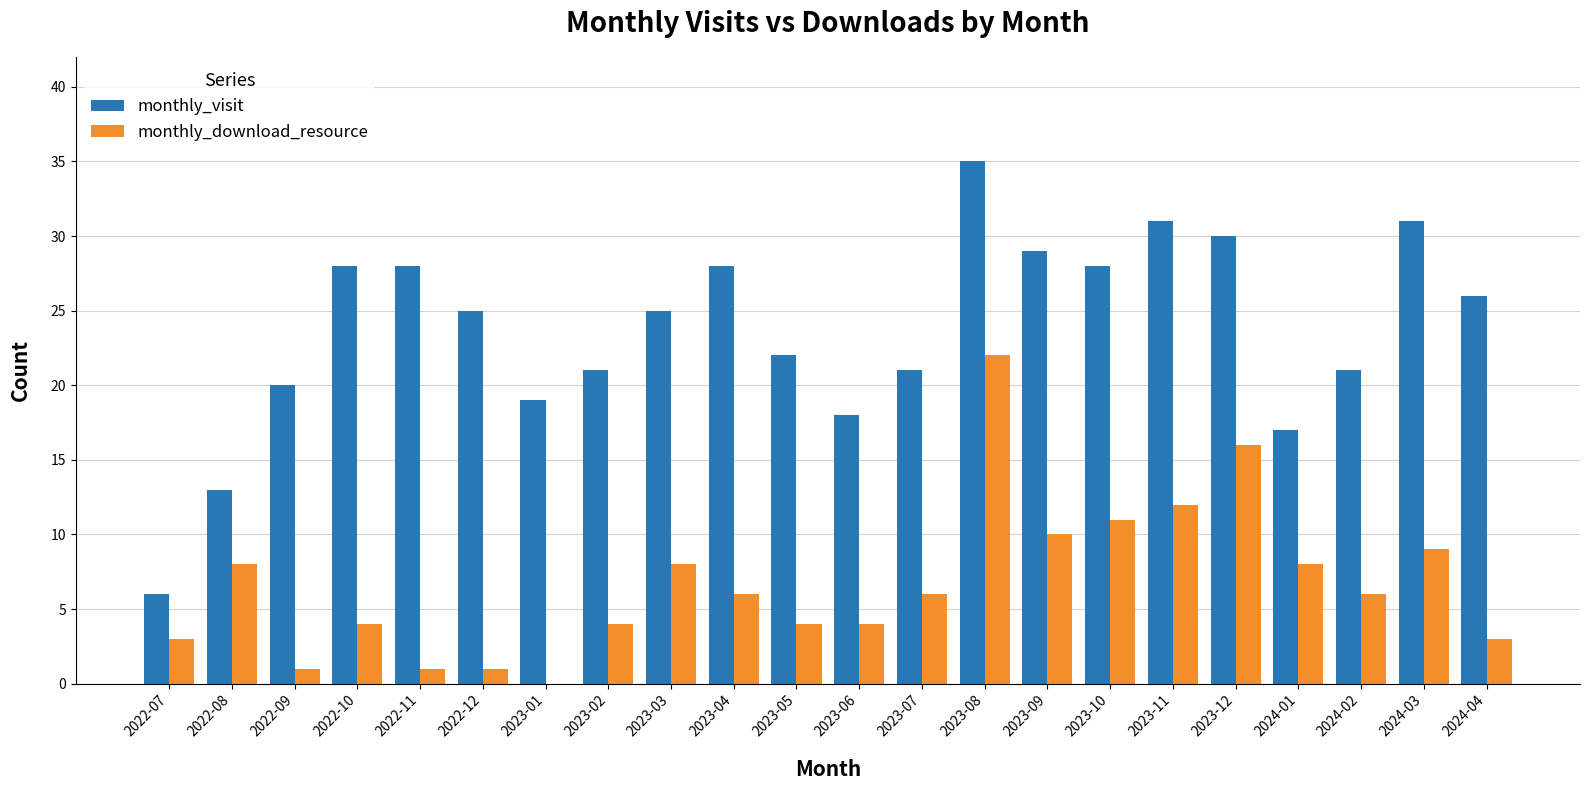

Which series has the largest range (max minus min)?

monthly_visit